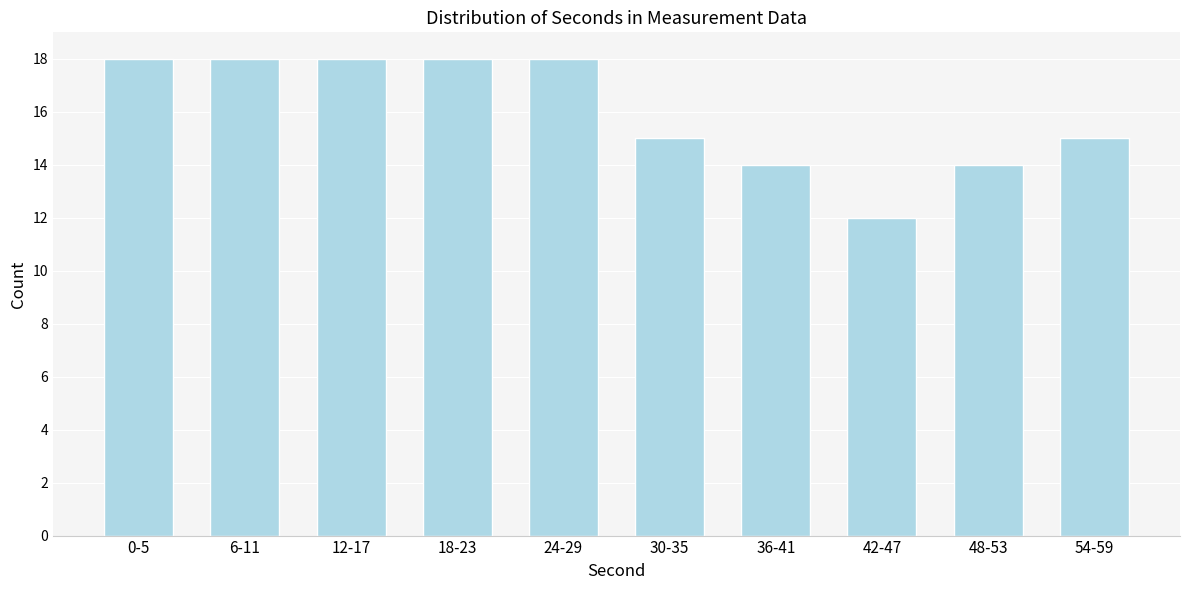

Reading left to right, extract all data points from this chart.

0-5=18	6-11=18	12-17=18	18-23=18	24-29=18	30-35=15	36-41=14	42-47=12	48-53=14	54-59=15